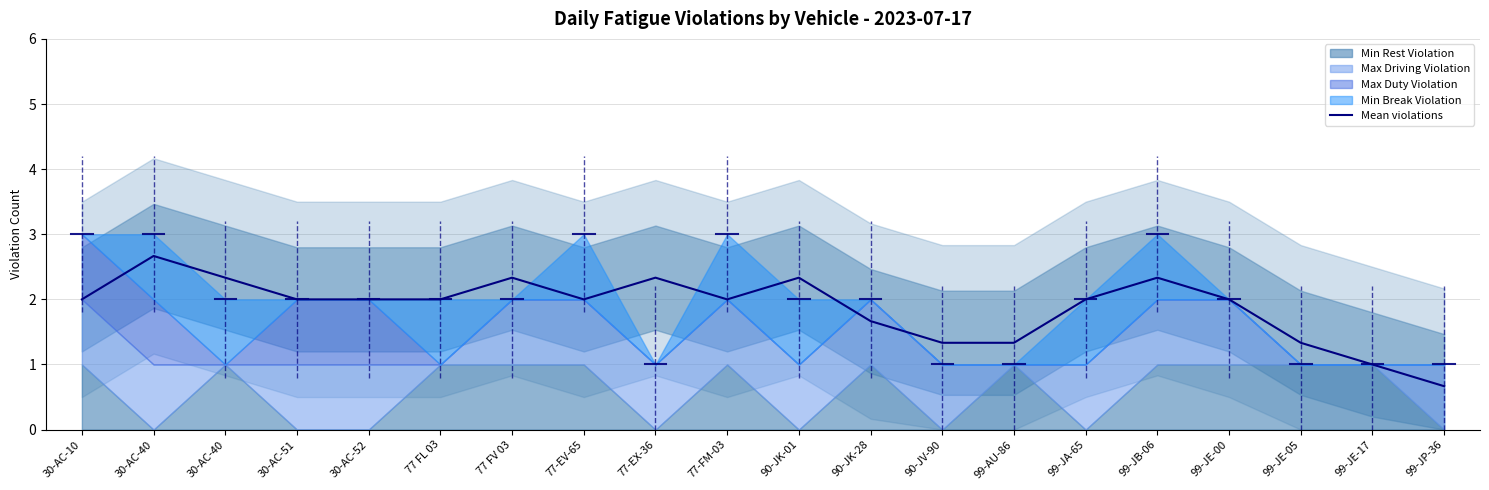

Where does the data first go above 2?

30-AC-40